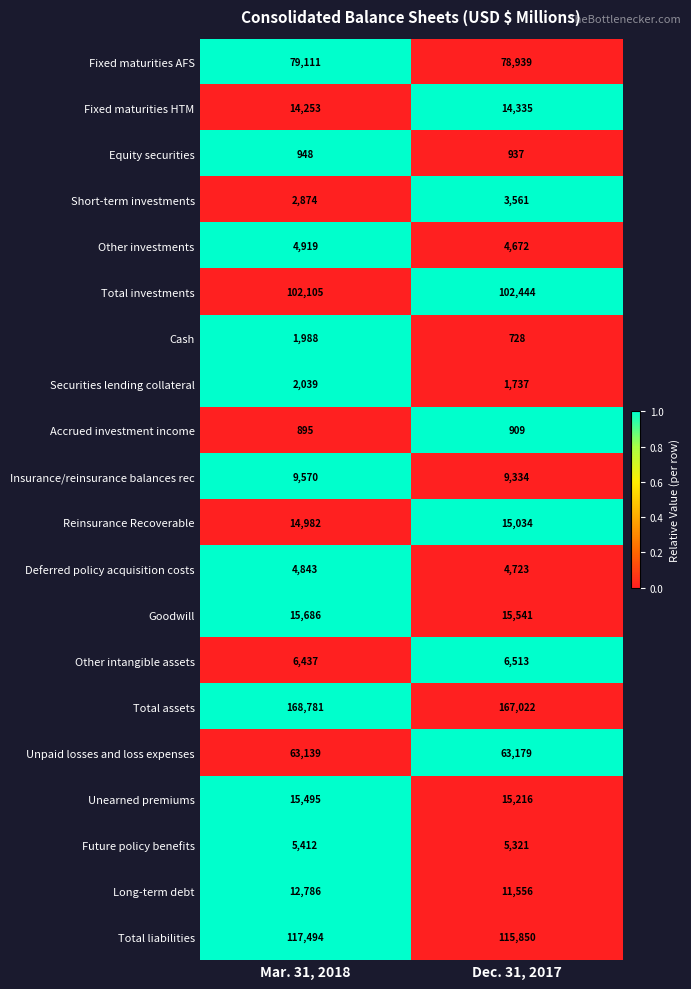

The Future policy benefits series shows 8833 at Mar. 31, 2018. True or false?

False